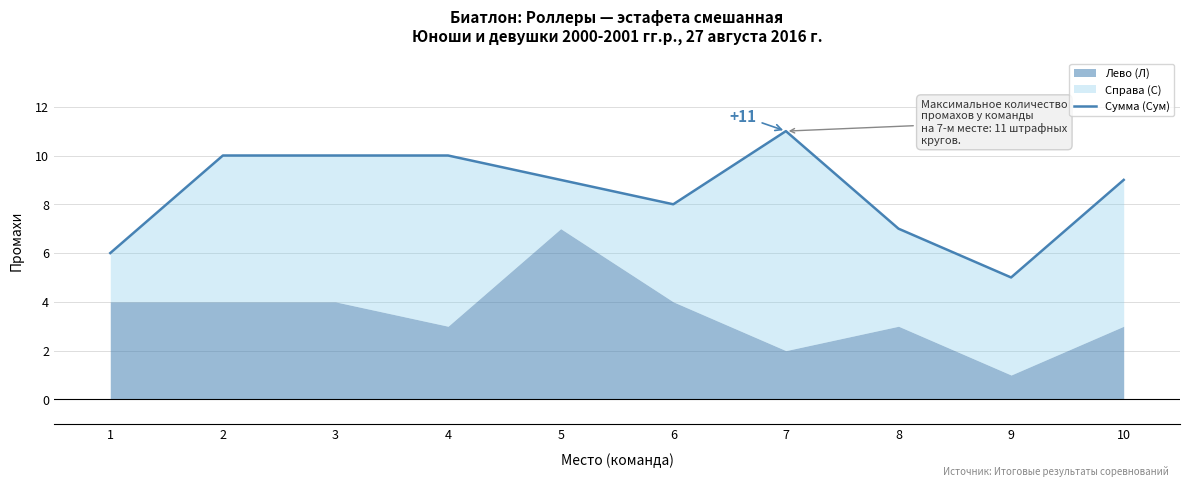

What is the change in value from 8 to 10?

+2